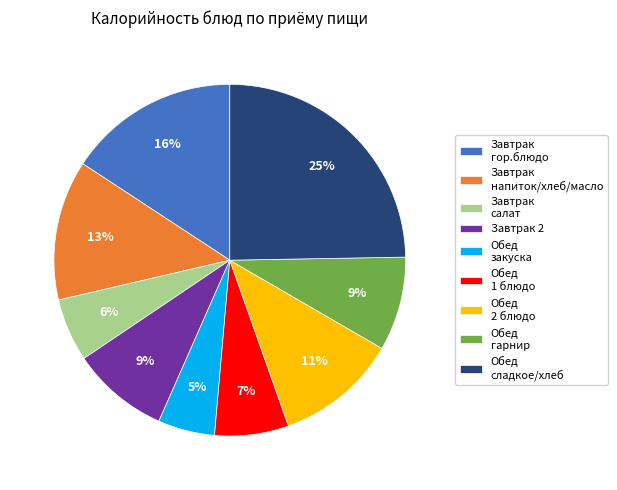

How many slices are in this pie chart?

9